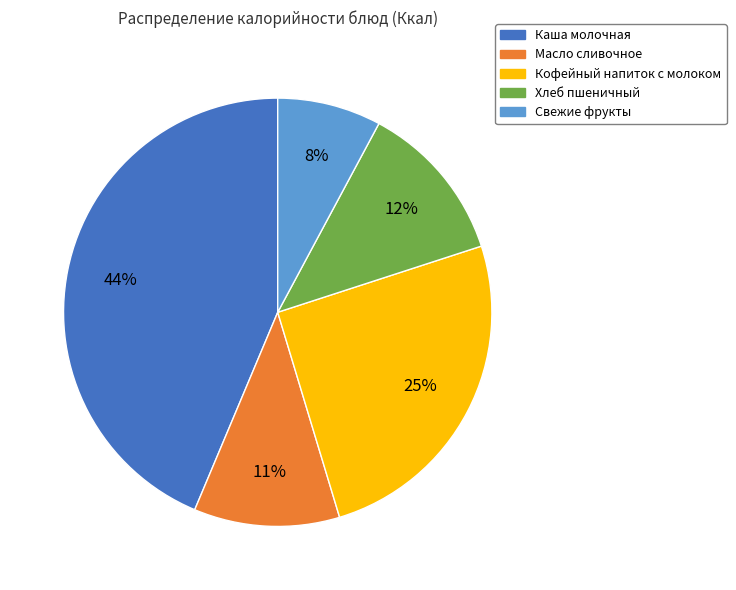

Is the sum of Каша молочная and Свежие фрукты greater than half?

Yes